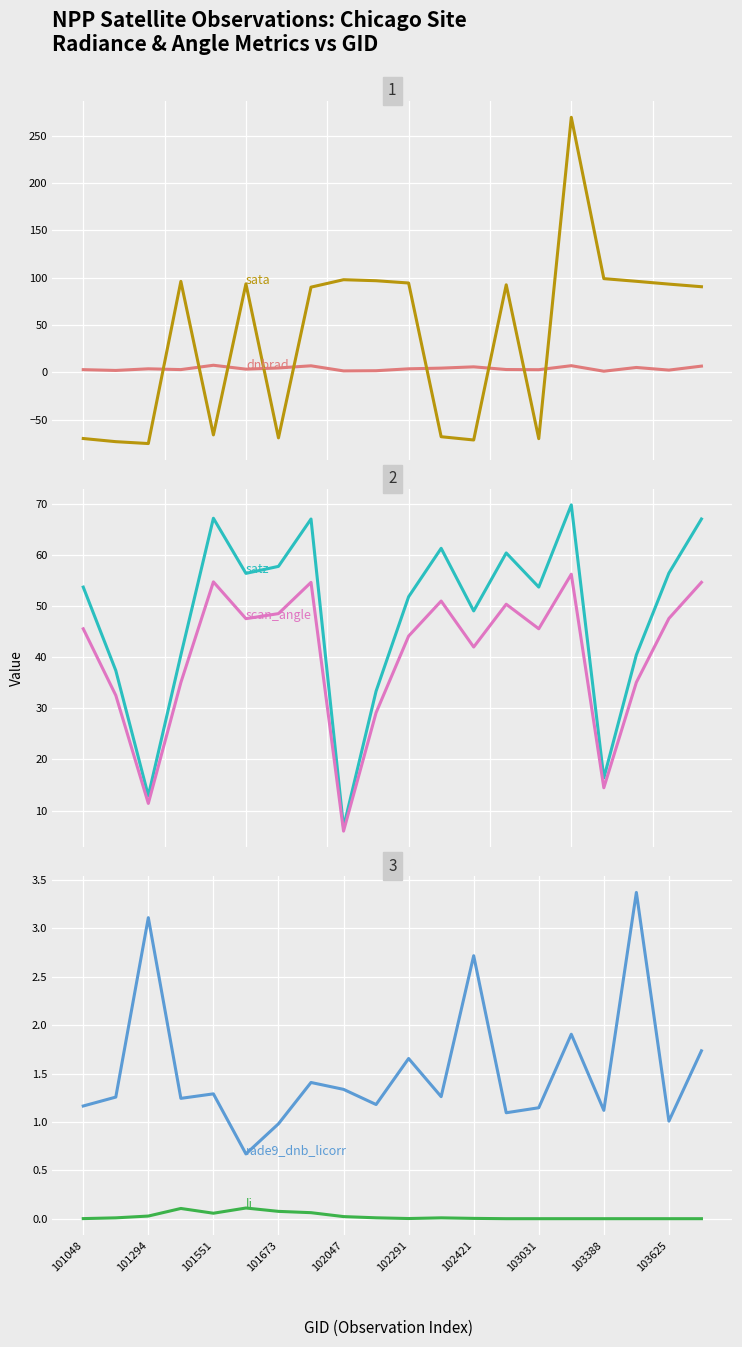

What is the smallest value displayed?

-75.0